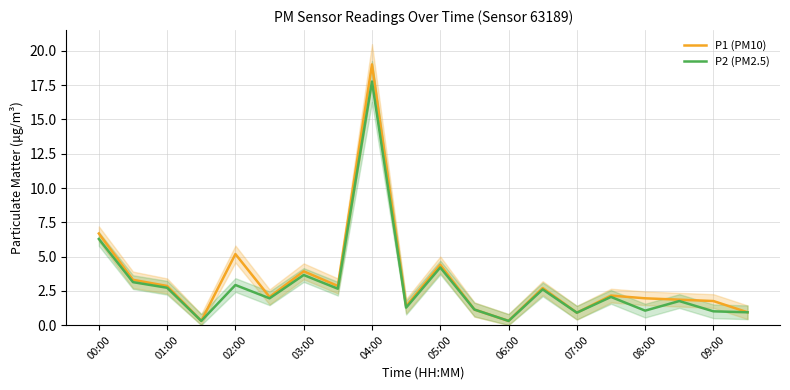

What is the difference between the second highest and minimum values in the P1 (PM10) series?

6.4